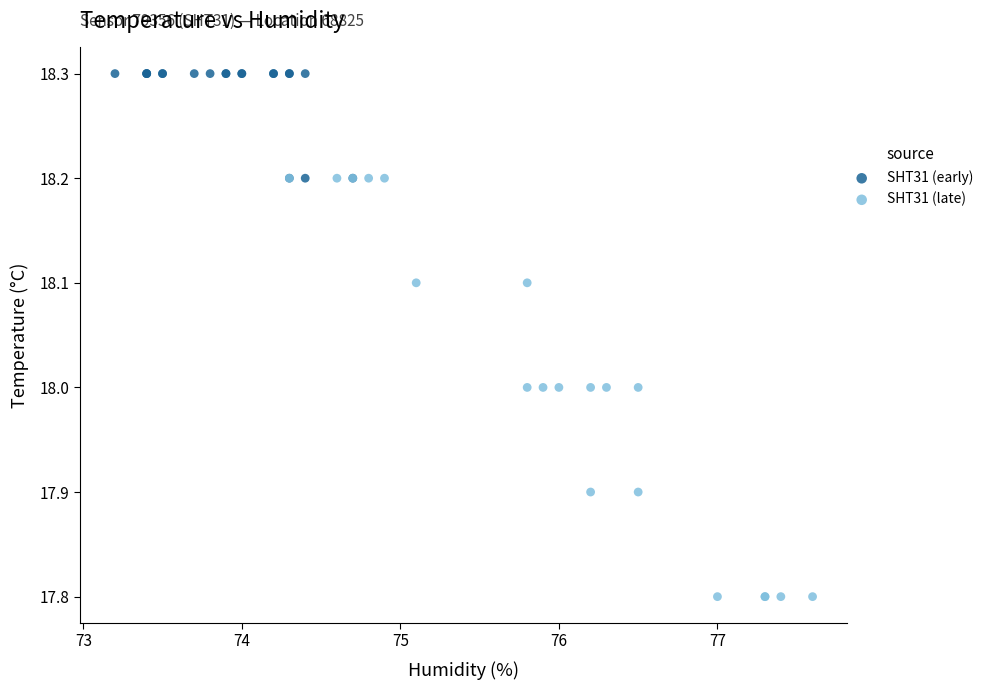

Which series contains the lowest Y value?

SHT31 (late)